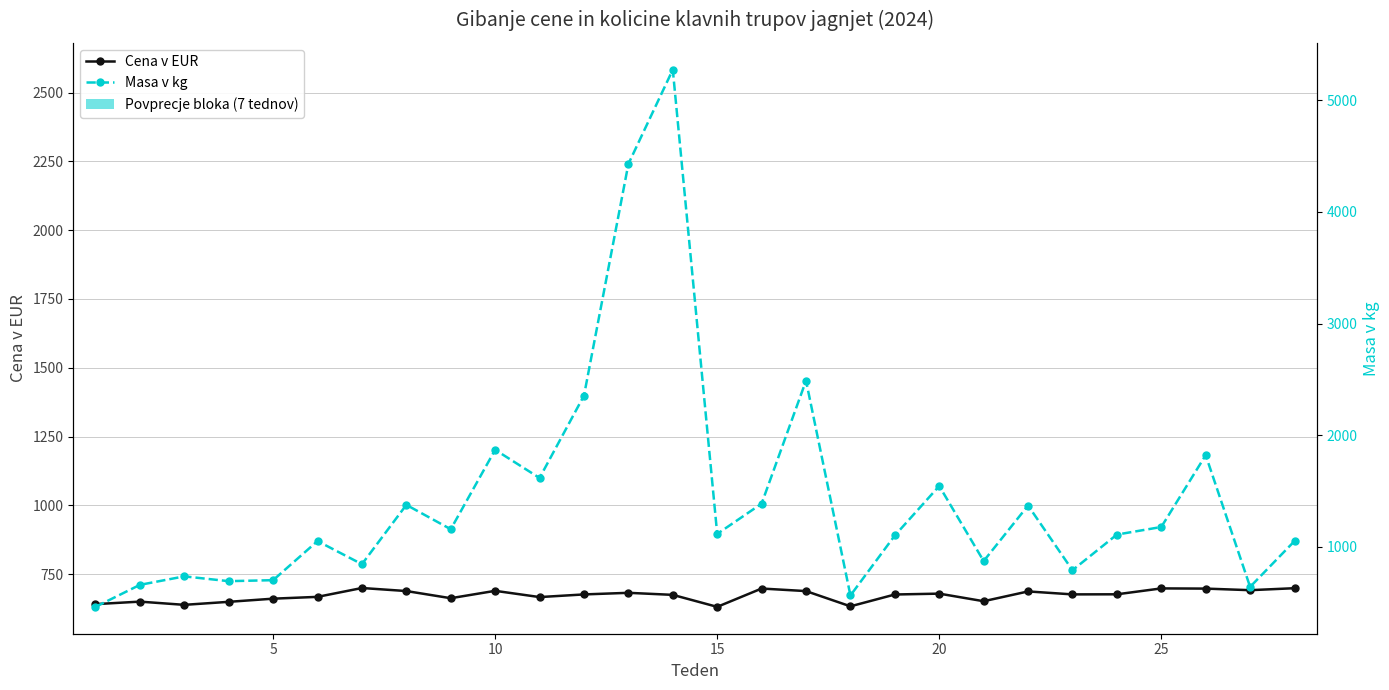

True or false: Masa v kg and Cena v EUR cross at least once.

True